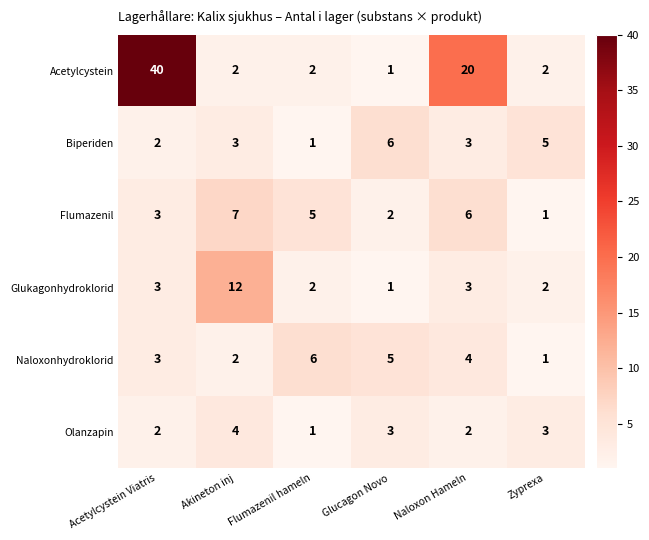

What is the total value across all series at Glucagon Novo?

18